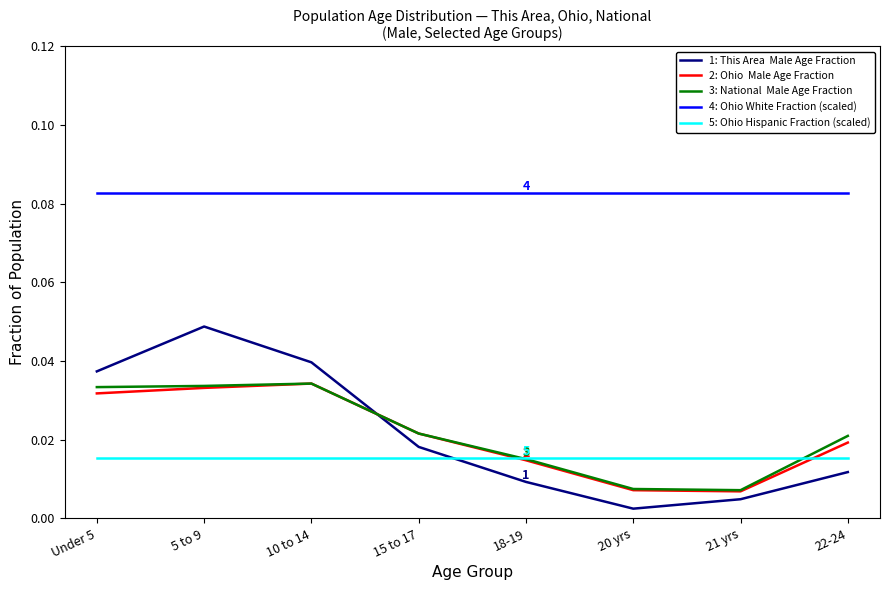

Is this an area chart (filled region under the line)?

No